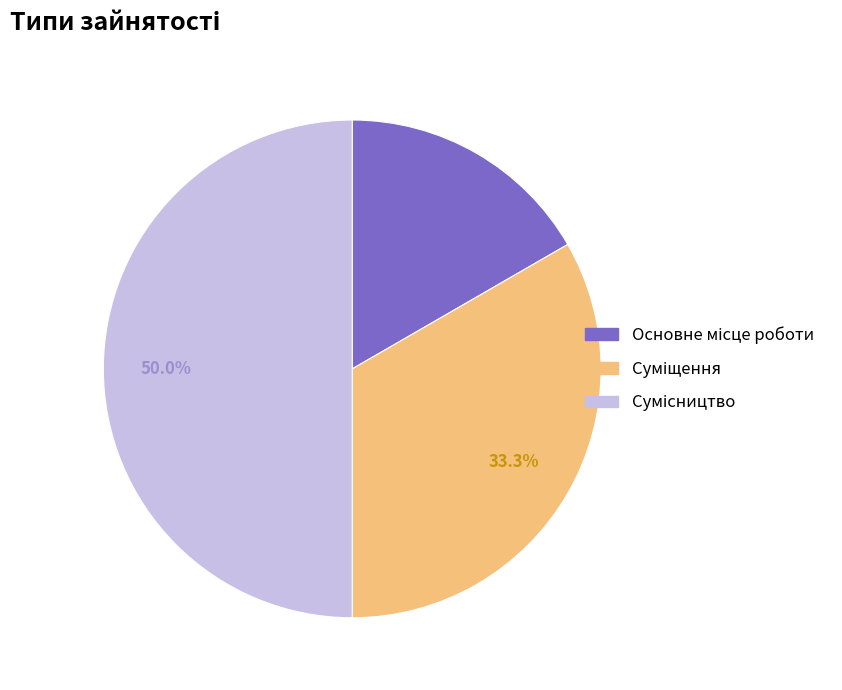

How many segments does this pie chart have?

3